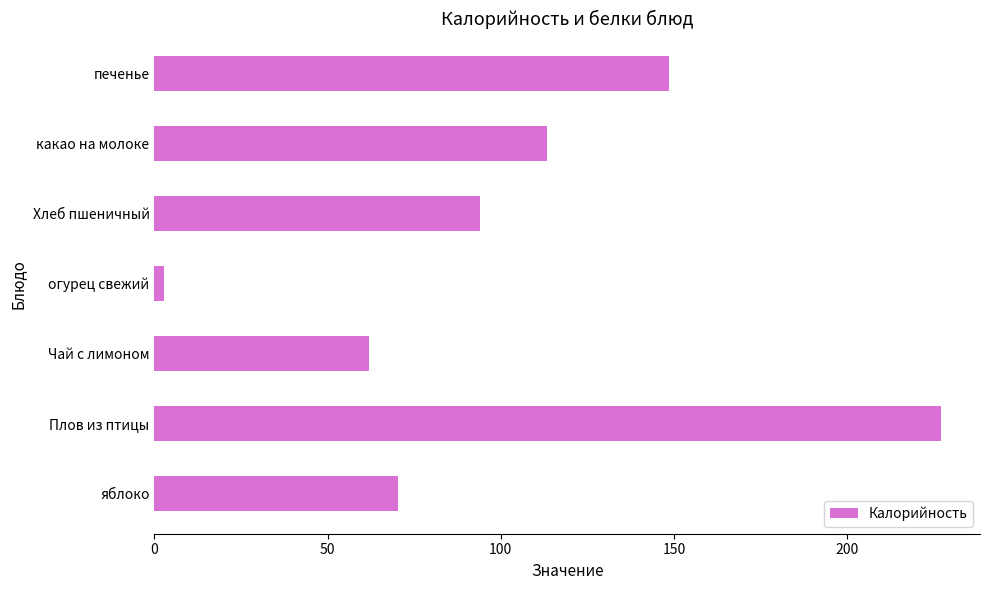

Reading top to bottom, transcribe all the data shown in this chart.

148.6	113.4	94.0	2.8	62.0	227.0	70.3